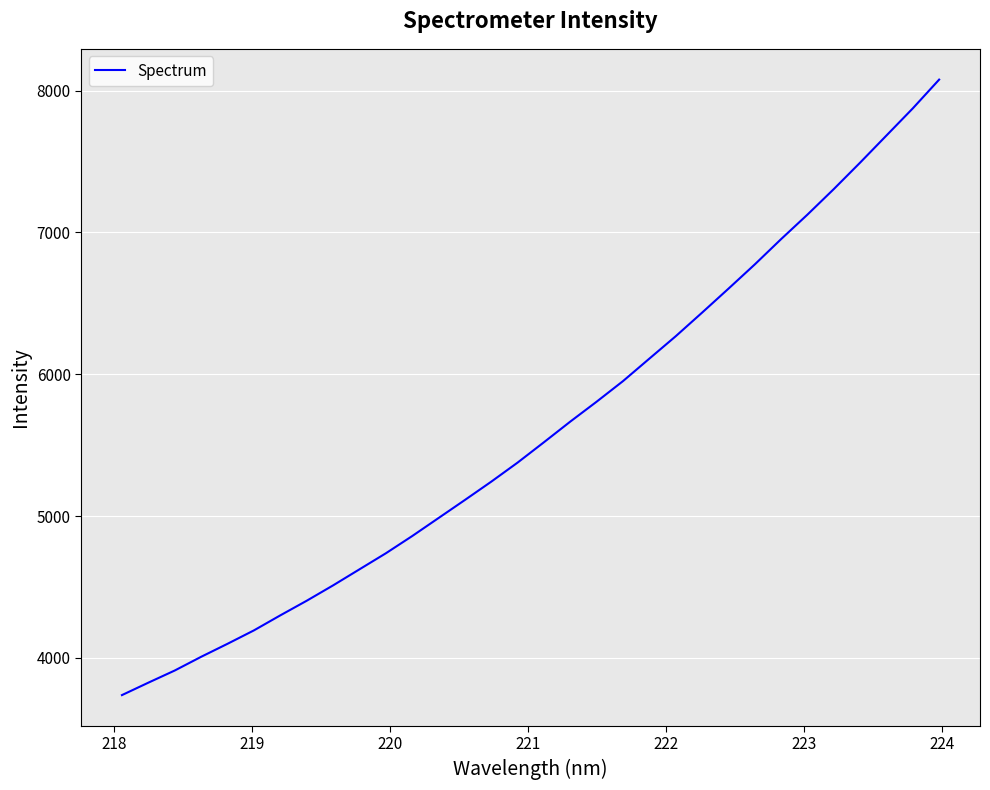

Does the chart display data point markers on the line(s)?

No